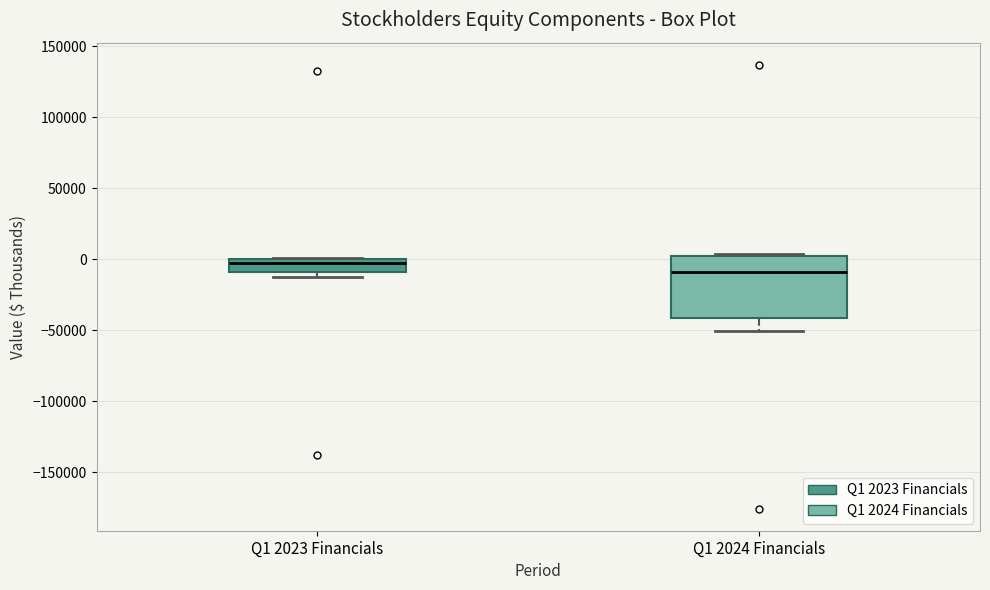

Reading left to right, read every box against the y-axis: the position of its median line, the range the box covers, and the ends of its whiskers. The values are not printed on the chart, so give them approximately, as read against the axis.

Q1 2023 Financials: median -5000, box -10000 to 0, whiskers -10000 (just below the box's lower edge) to 0
Q1 2024 Financials: median -10000, box -40000 to 5000, whiskers -50000 to 5000